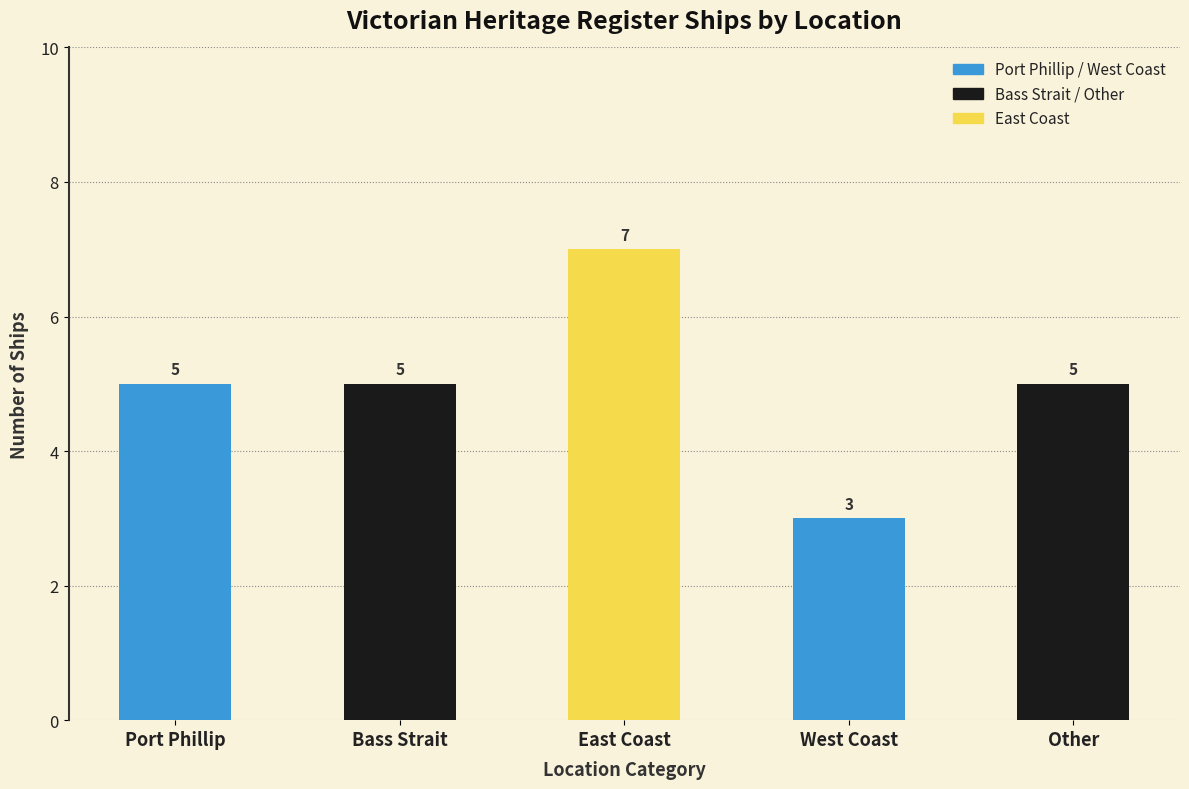

Count the values in the range 5 to 6.

3